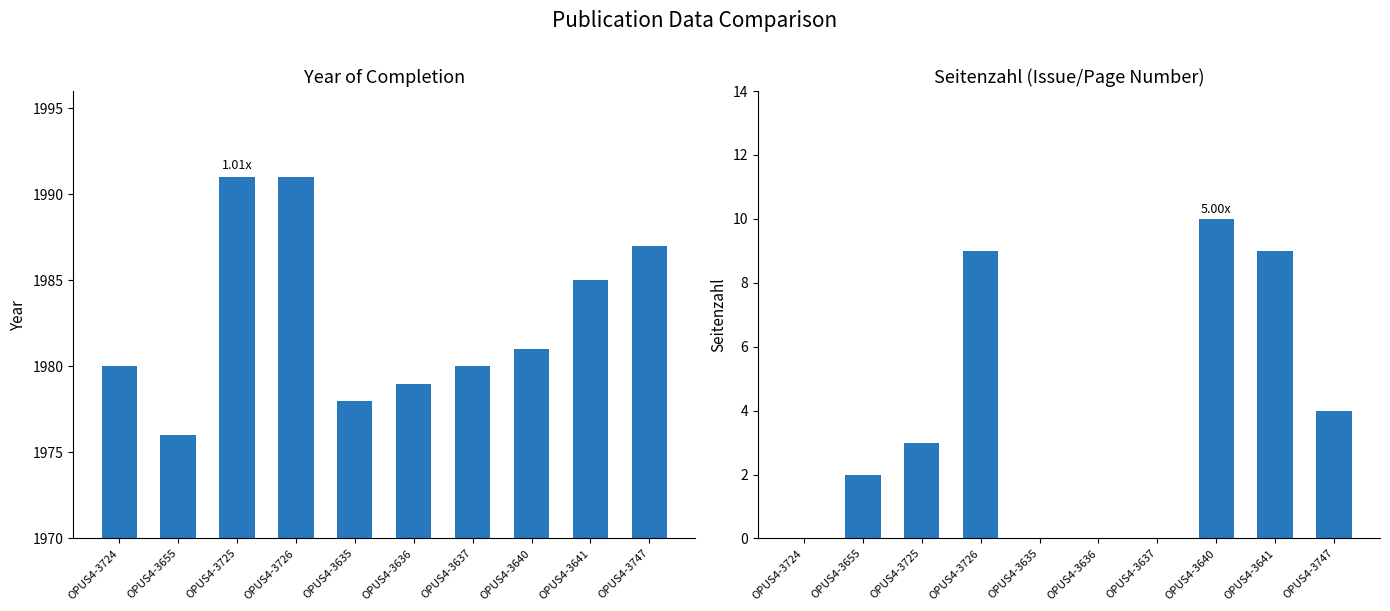

At how many categories does at least one series exceed 961?

10